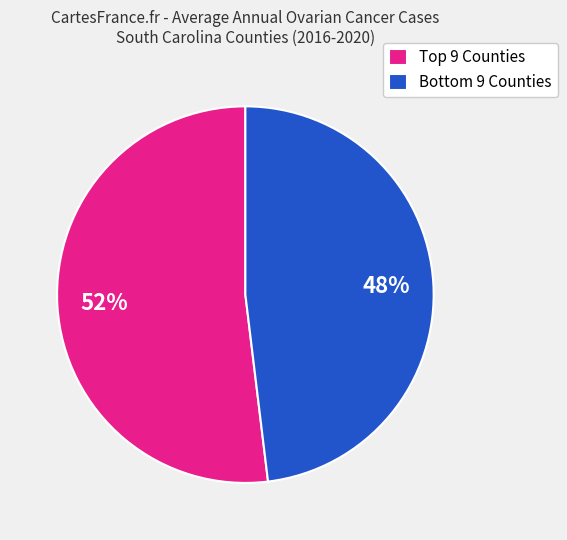

To the nearest percent, what is the difference between the largest and smallest slice percentages?

4%